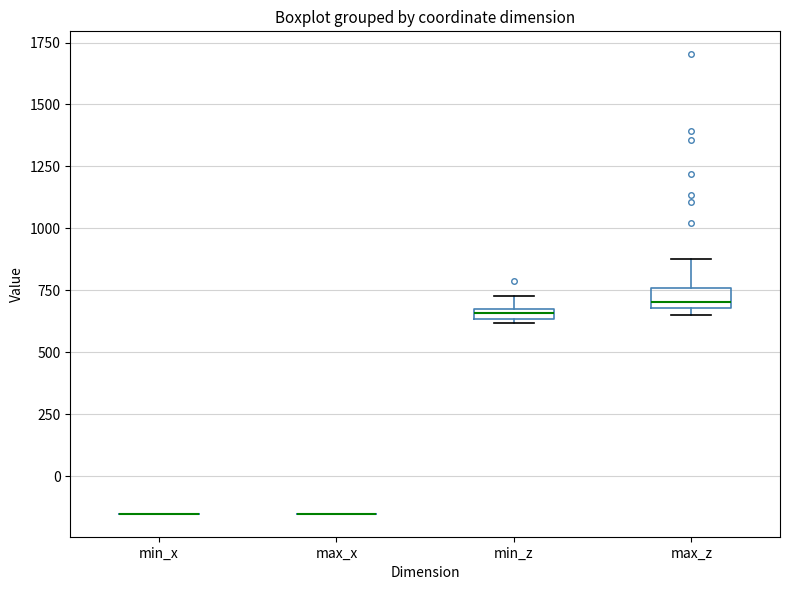

Where is the upper edge of the box for min_z on the y-axis? The values are not printed on the chart, so give them approximately, as read against the axis.

700